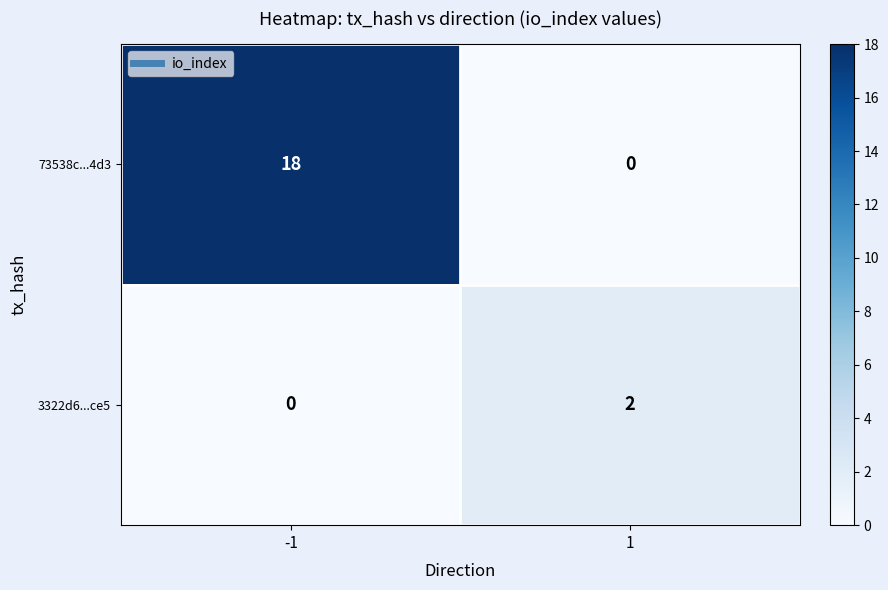

What is the greatest value displayed?

18